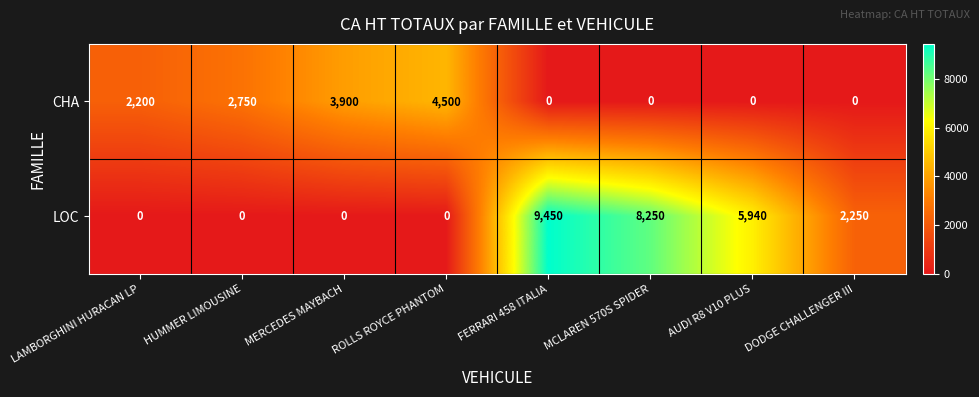

Which series changed the most between FERRARI 458 ITALIA and DODGE CHALLENGER III?

LOC